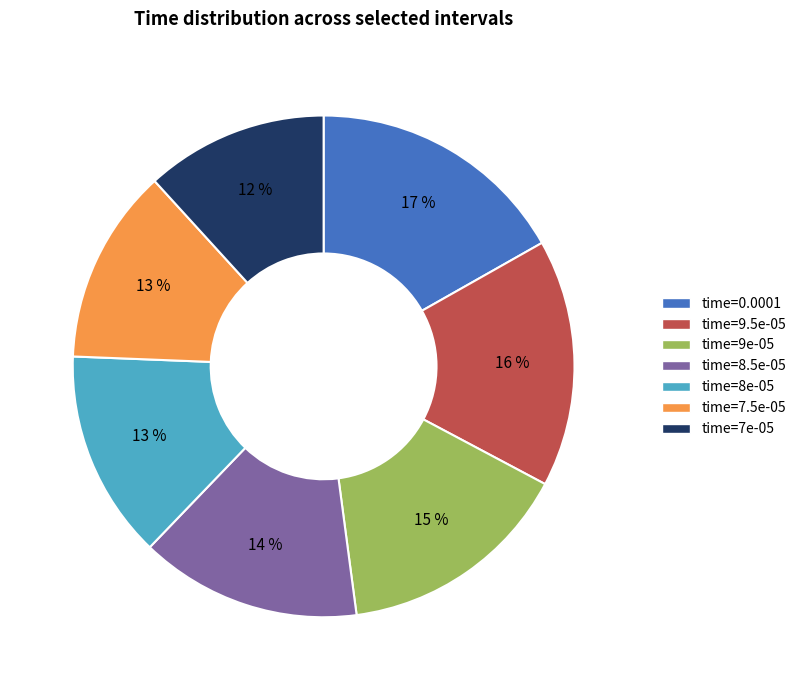

Is there a majority slice in this chart?

No